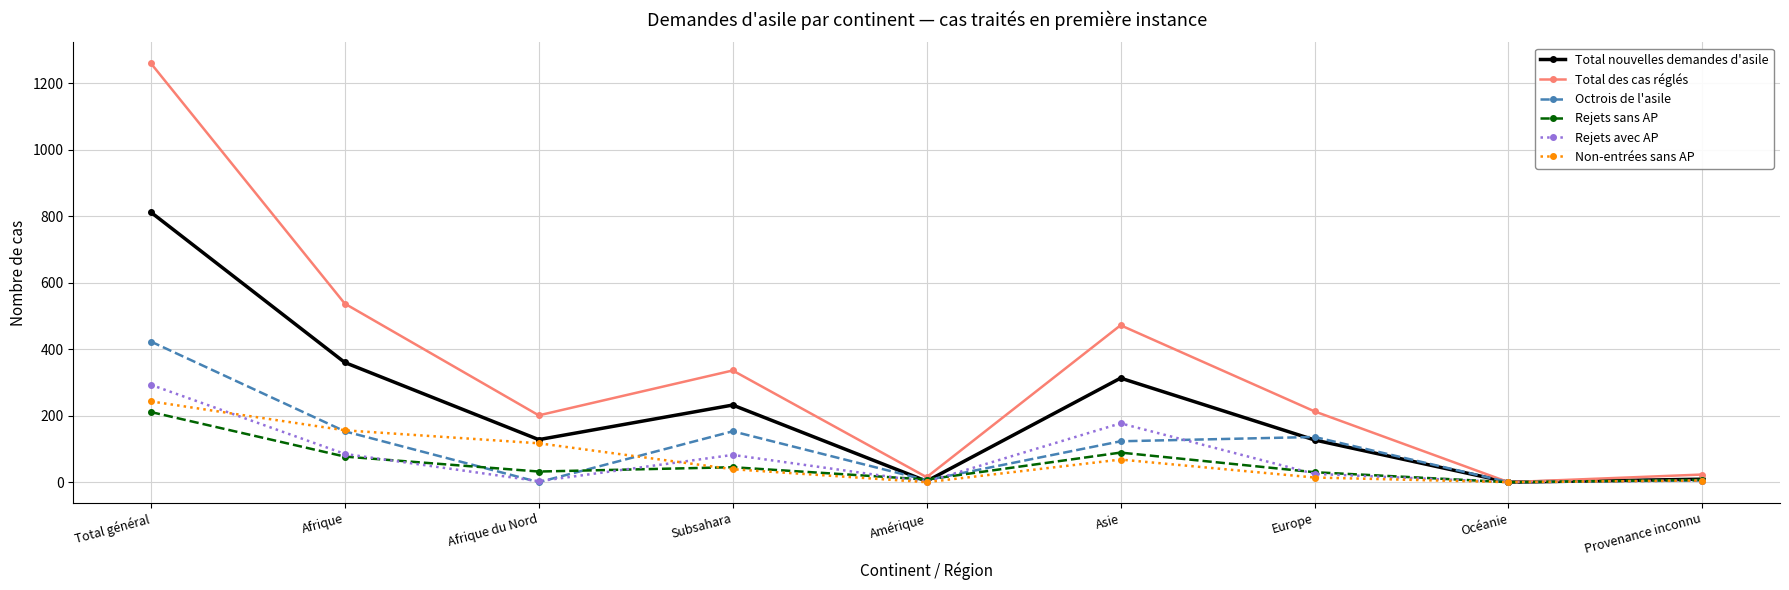

Is it true that Total nouvelles demandes d'asile equals 3 at Amérique?

True